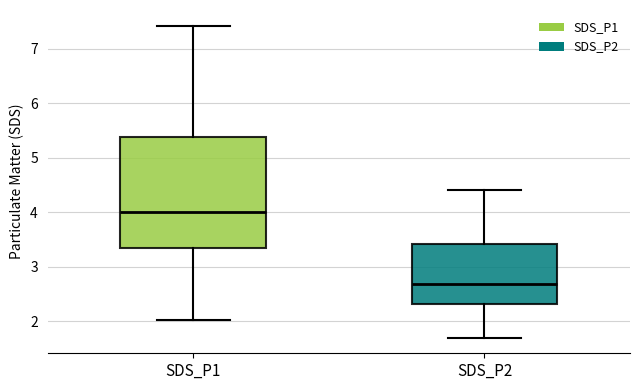

Comparing the boxes themselves (not the whiskers), which one is the tallest?

SDS_P1